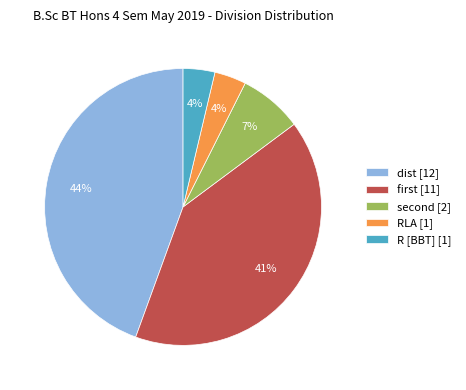

How many segments does this pie chart have?

5